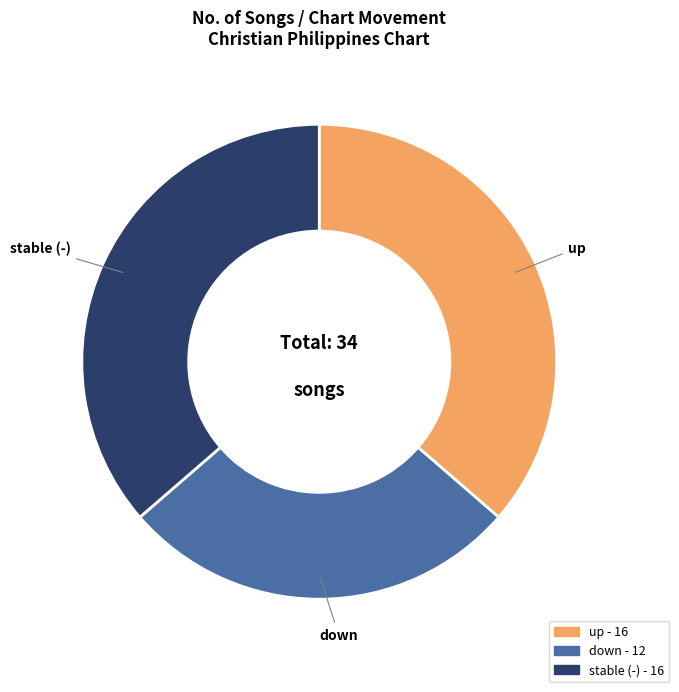

Does any single category account for the majority?

No